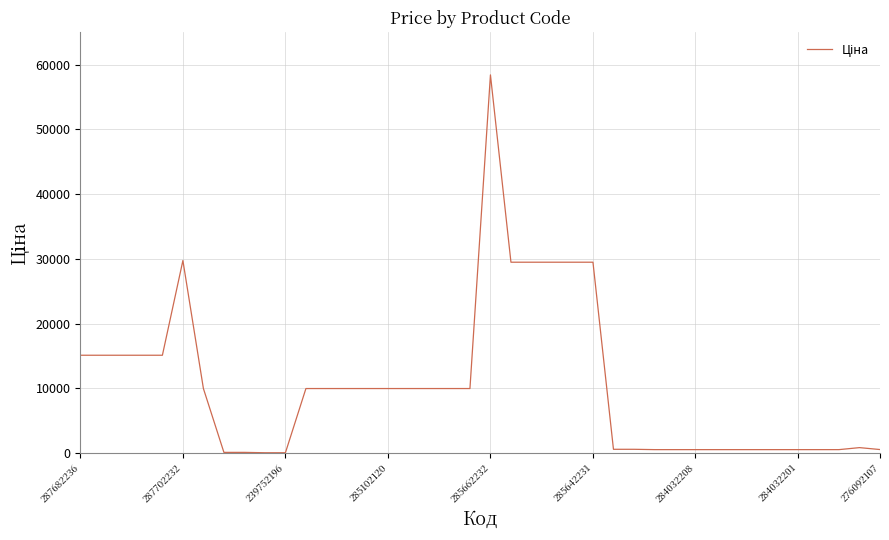

Is this an area chart (filled region under the line)?

No